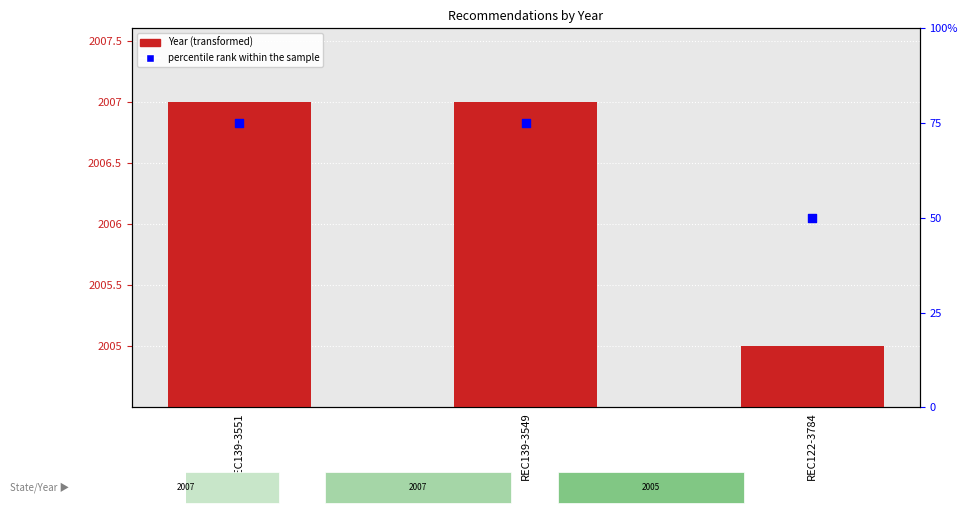

What are all the series names shown in the legend?

Year, percentile rank within the sample